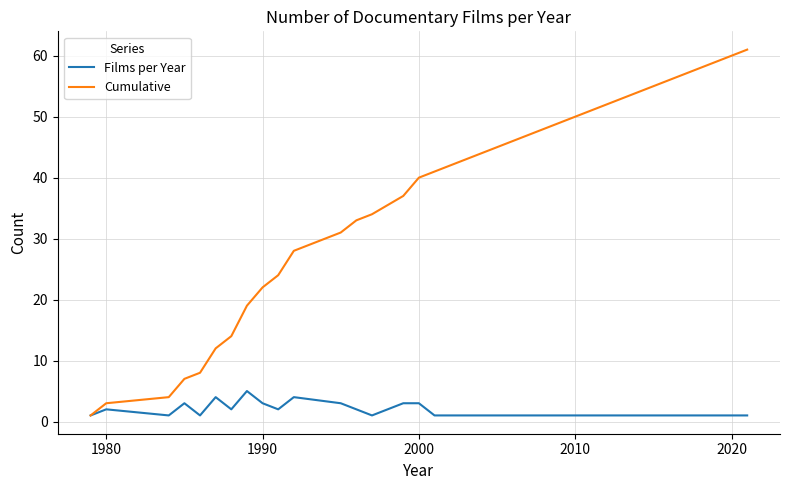

Which series has the widest spread of values?

Cumulative